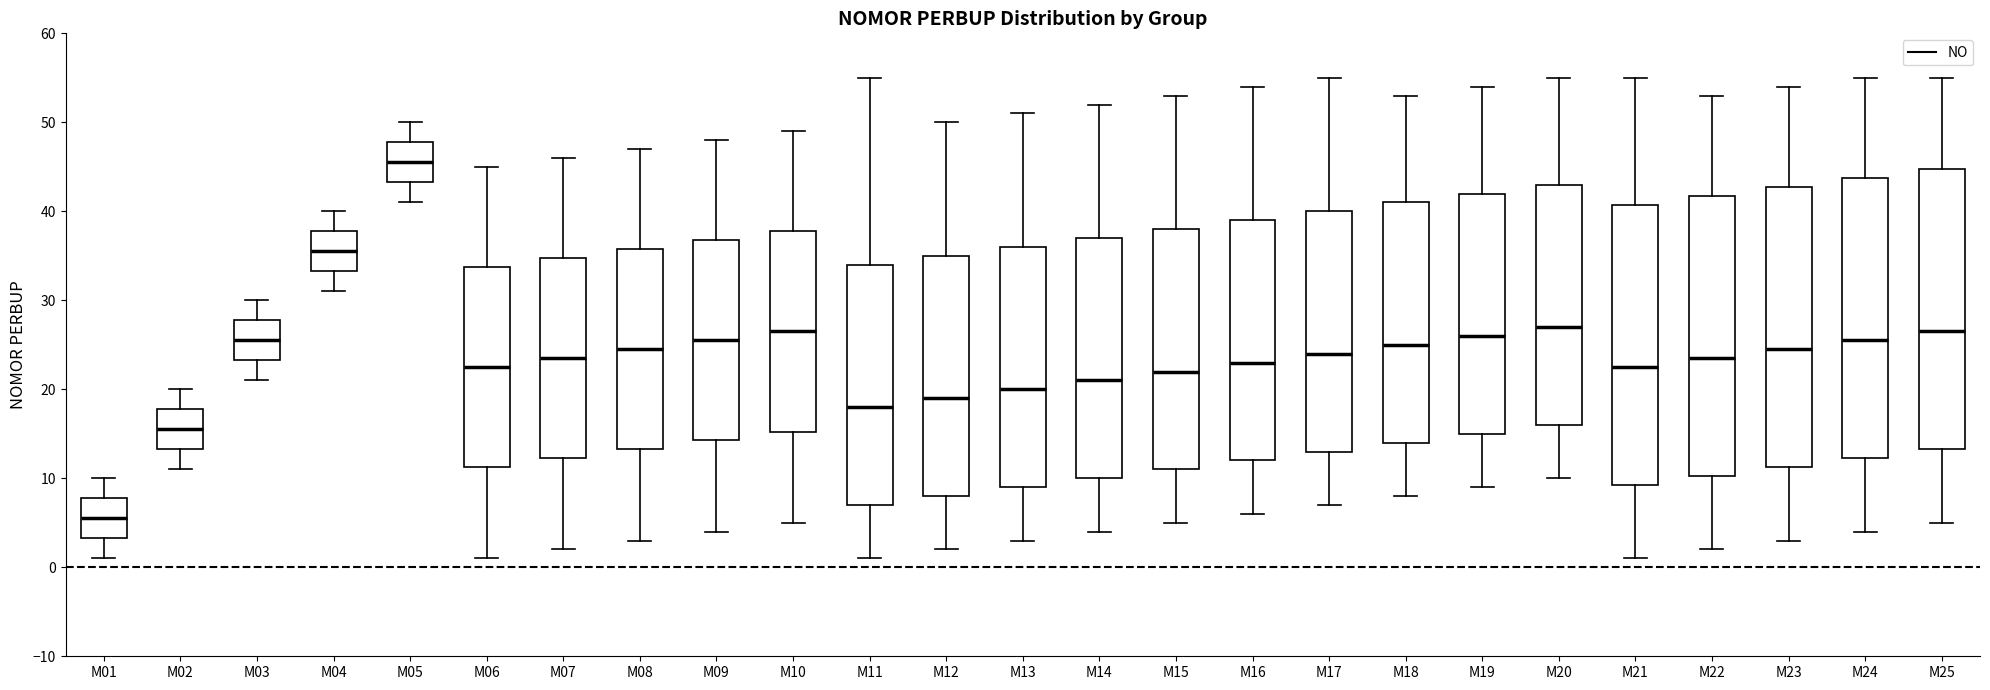

Reading left to right, transcribe this box plot: for each box, give where its median line is, the range the box spans, and where its two whiskers end, as read against the y-axis. The values are not printed on the chart, so give them approximately, as read against the axis.

M01: median 6, box 3 to 8, whiskers 1 to 10
M02: median 16, box 13 to 18, whiskers 11 to 20
M03: median 26, box 23 to 28, whiskers 21 to 30
M04: median 36, box 33 to 38, whiskers 31 to 40
M05: median 46, box 43 to 48, whiskers 41 to 50
M06: median 23, box 11 to 34, whiskers 1 to 45
M07: median 24, box 12 to 35, whiskers 2 to 46
M08: median 25, box 13 to 36, whiskers 3 to 47
M09: median 26, box 14 to 37, whiskers 4 to 48
M10: median 27, box 15 to 38, whiskers 5 to 49
M11: median 18, box 7 to 34, whiskers 1 to 55
M12: median 19, box 8 to 35, whiskers 2 to 50
M13: median 20, box 9 to 36, whiskers 3 to 51
M14: median 21, box 10 to 37, whiskers 4 to 52
M15: median 22, box 11 to 38, whiskers 5 to 53
M16: median 23, box 12 to 39, whiskers 6 to 54
M17: median 24, box 13 to 40, whiskers 7 to 55
M18: median 25, box 14 to 41, whiskers 8 to 53
M19: median 26, box 15 to 42, whiskers 9 to 54
M20: median 27, box 16 to 43, whiskers 10 to 55
M21: median 23, box 9 to 41, whiskers 1 to 55
M22: median 24, box 10 to 42, whiskers 2 to 53
M23: median 25, box 11 to 43, whiskers 3 to 54
M24: median 26, box 12 to 44, whiskers 4 to 55
M25: median 27, box 13 to 45, whiskers 5 to 55